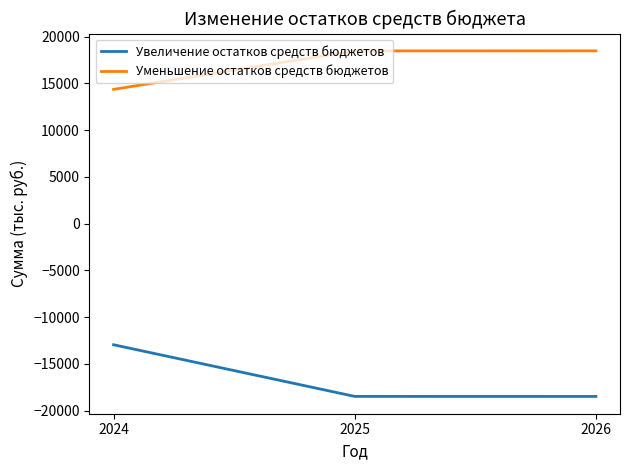

List the series in order of their peak value, highest first.

Уменьшение остатков средств бюджетов, Увеличение остатков средств бюджетов